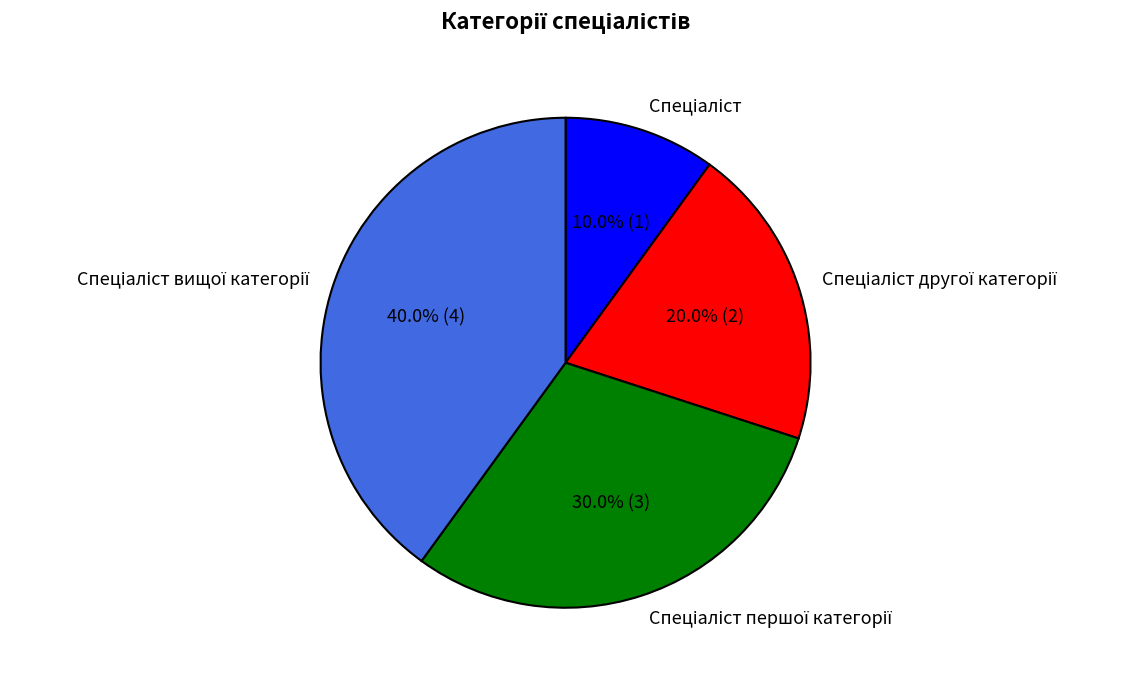

To the nearest percent, what is the difference between the largest and smallest slice percentages?

30%